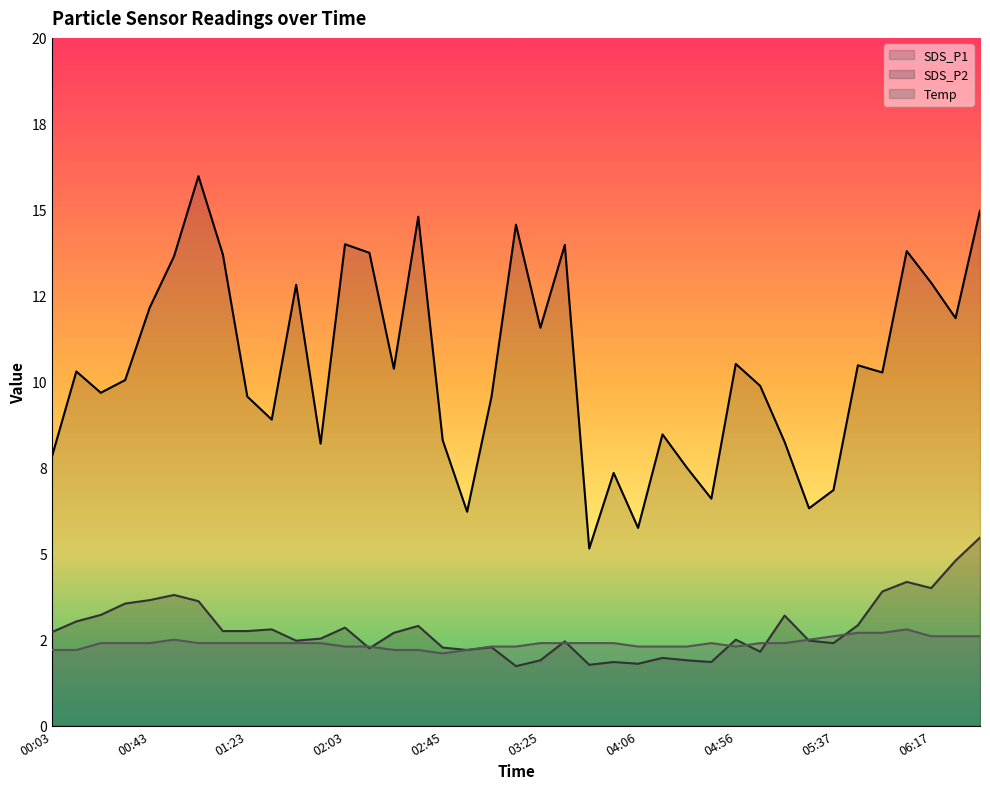

True or false: SDS_P1 and SDS_P2 intersect in this chart.

False